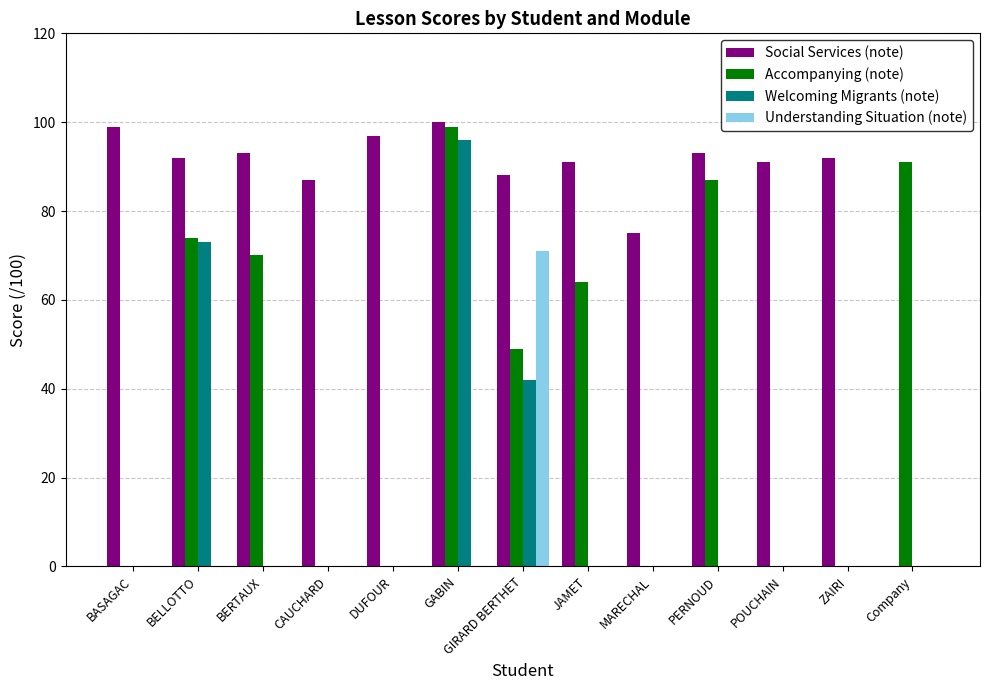

How many categories are shown in the chart?

13